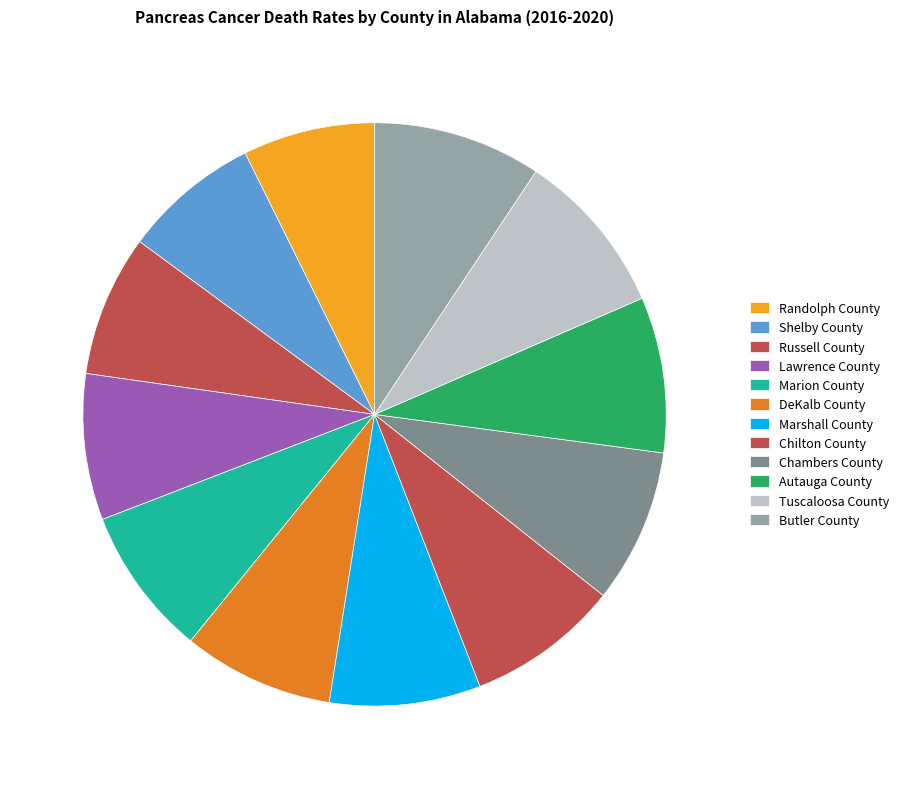

Is it true that Randolph County is 1% of the pie?

False